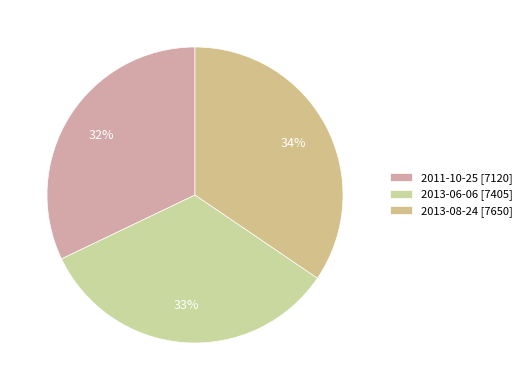

How many slices are in this pie chart?

3